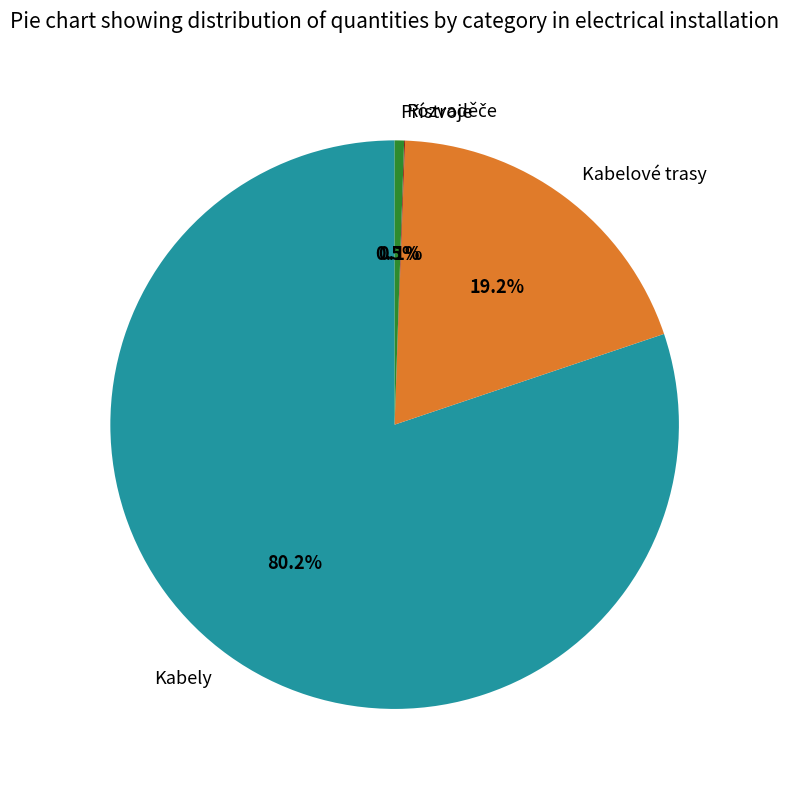

Does Kabely account for over 50% of the chart?

Yes